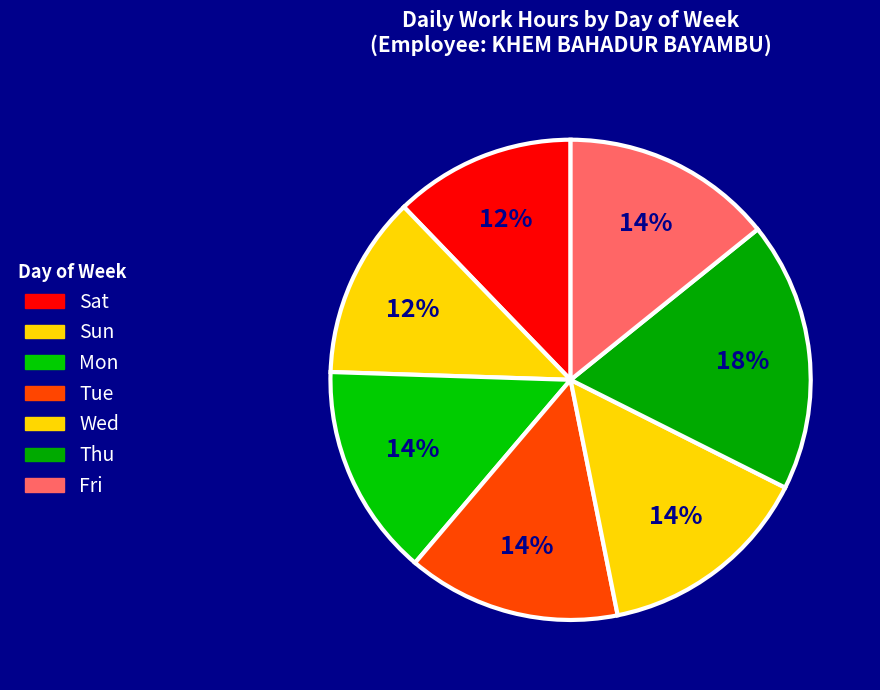

What is the total percentage of Wed and Fri?

28.7%